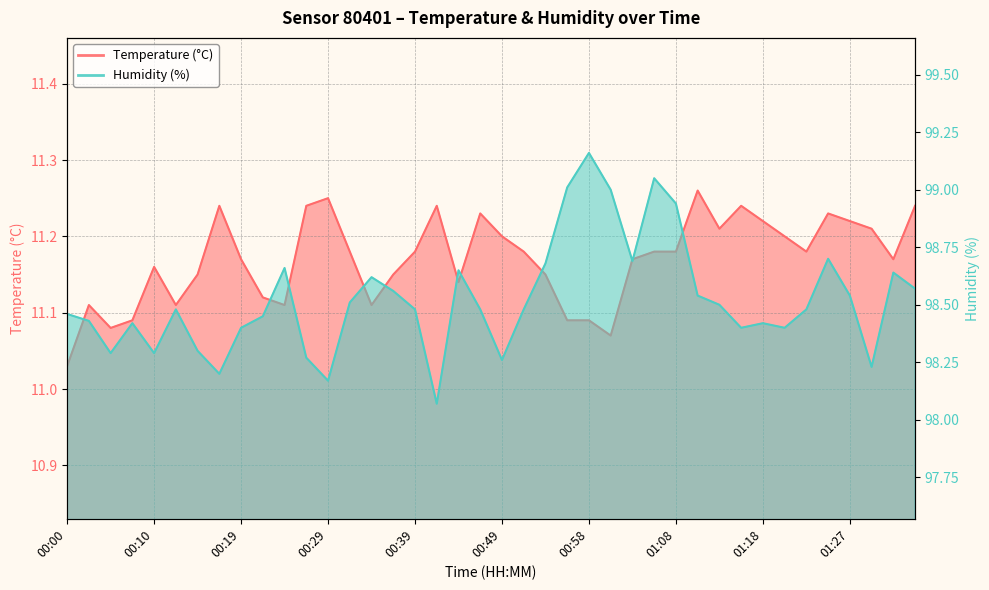

What is the difference between the maximum and minimum values in the Humidity (%) series?

1.1